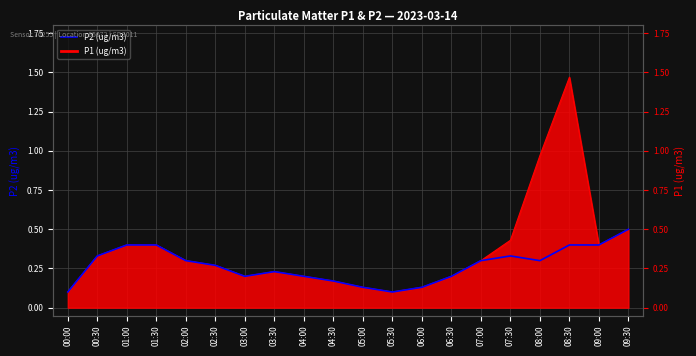

How many values are between 0 and 1?

20